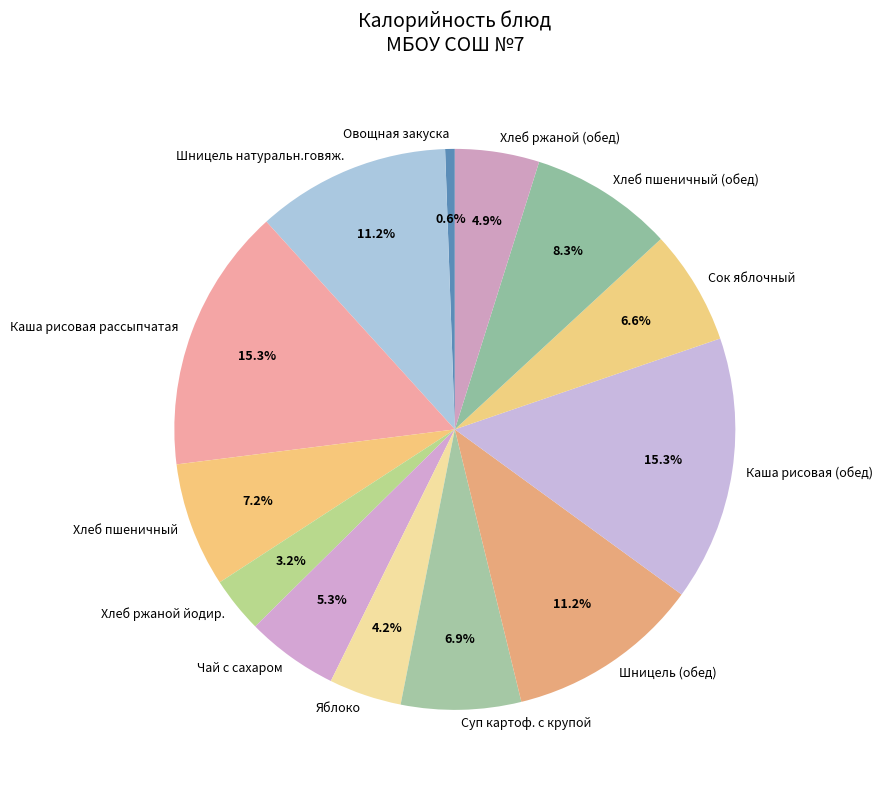

How many slices are in this pie chart?

13